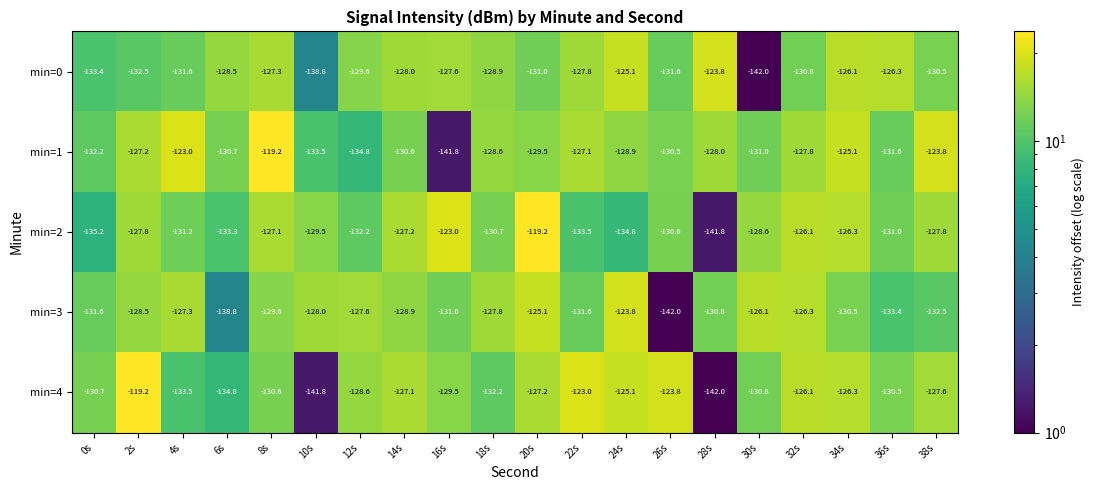

Which series has the largest total across all categories?

min=1